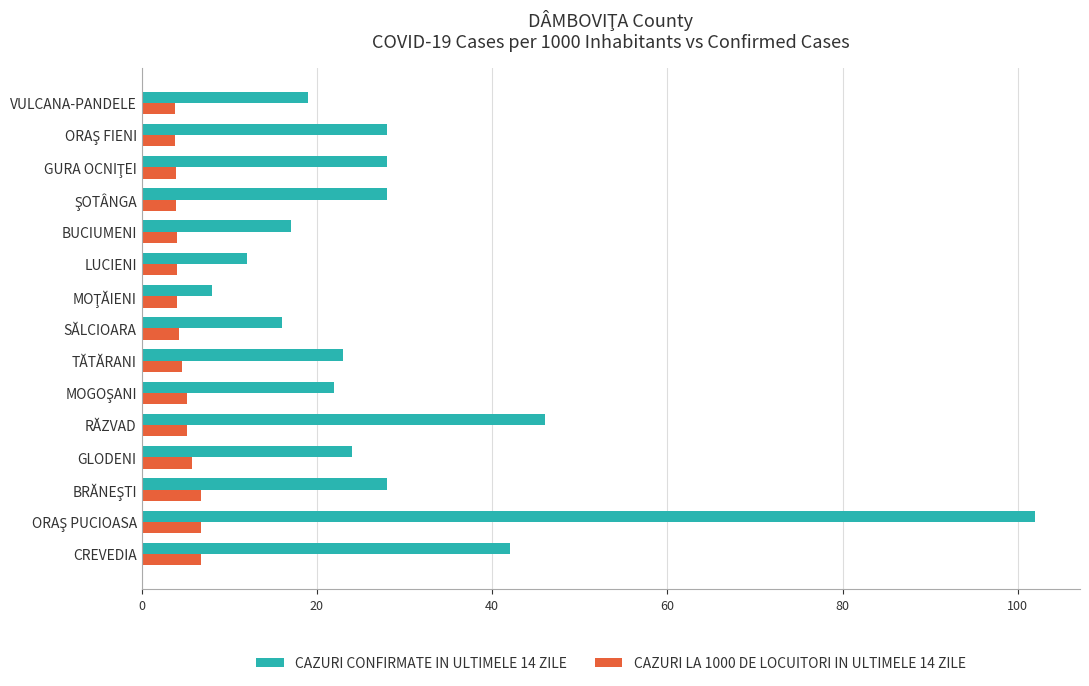

Is it true that CAZURI LA 1000 DE LOCUITORI IN ULTIMELE 14 ZILE equals 4.0 at BUCIUMENI?

True